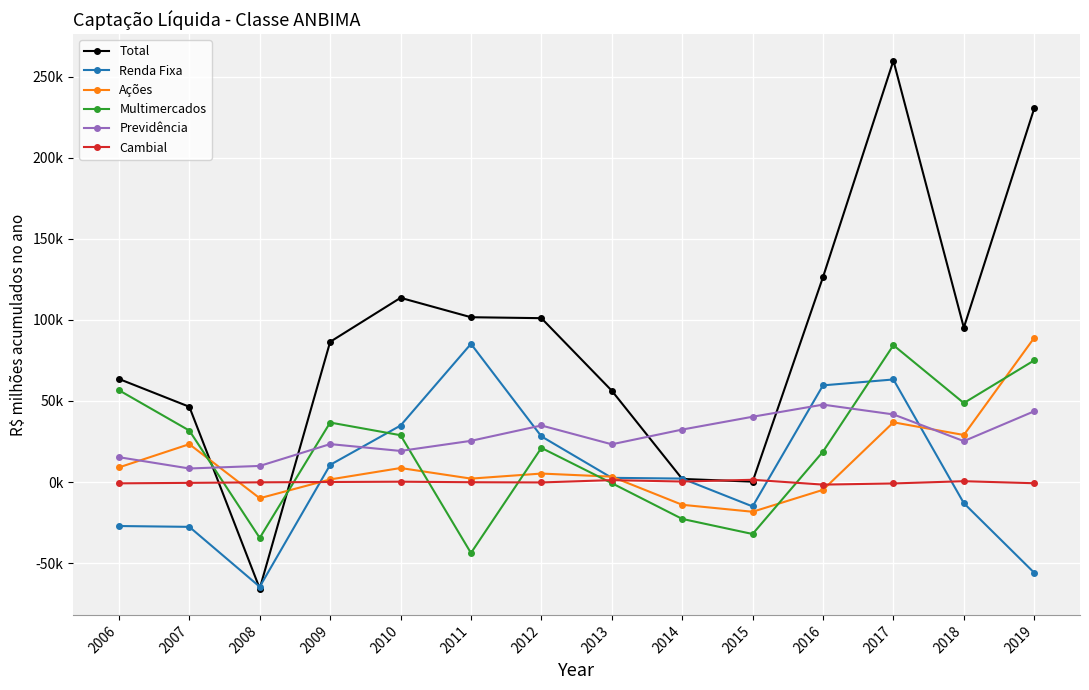

What is the total value across all series at 2018?

185746.4